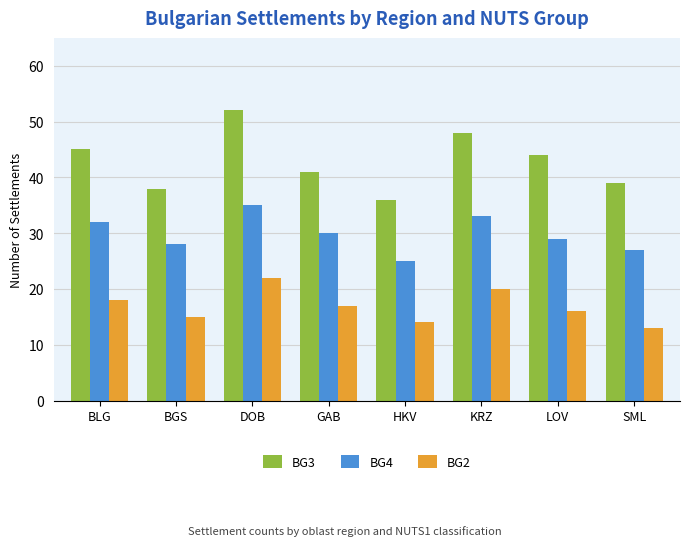

What is the spread (max minus min) of values at DOB?

30